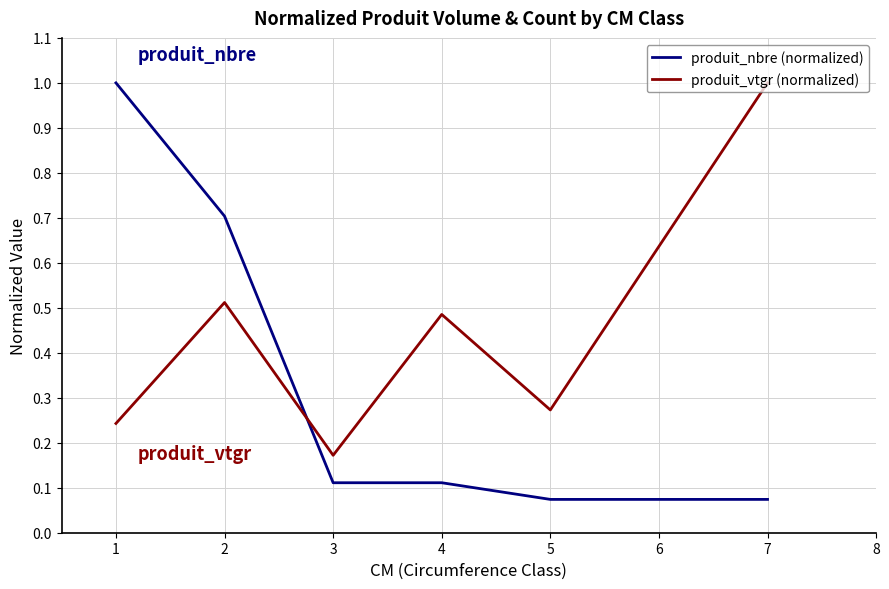

What is the average value of the produit_vtgr (normalized) series?

0.4